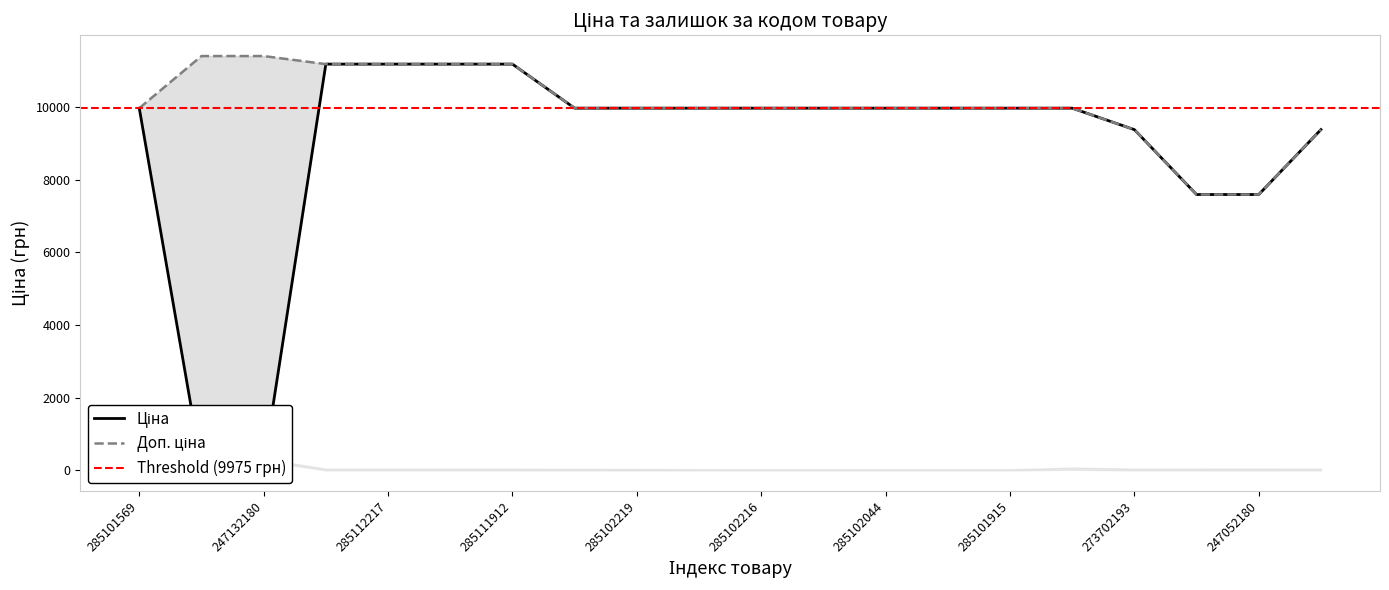

Reading left to right, transcribe all the data shown in this chart.

Ціна: 9975.0	114.1	114.1	11188.2	11188.2	11188.2	11188.2	9975.0	9975.0	9975.0	9975.0	9975.0	9975.0	9975.0	9975.0	9975.0	9384.0	7596.5	7596.5	9384.0
Доп. ціна: 9975.0	11410.0	11410.0	11188.2	11188.2	11188.2	11188.2	9975.0	9975.0	9975.0	9975.0	9975.0	9975.0	9975.0	9975.0	9975.0	9384.0	7596.5	7596.5	9384.0